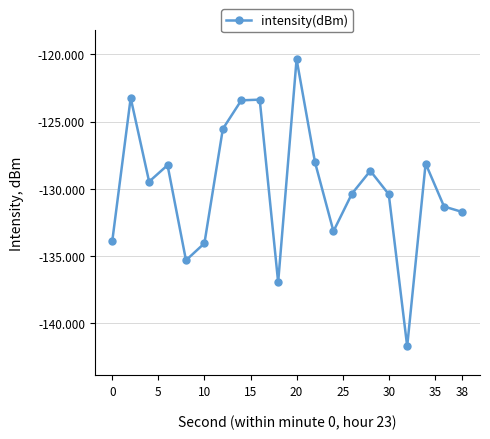

What is the minimum value shown in the chart?

-141.7